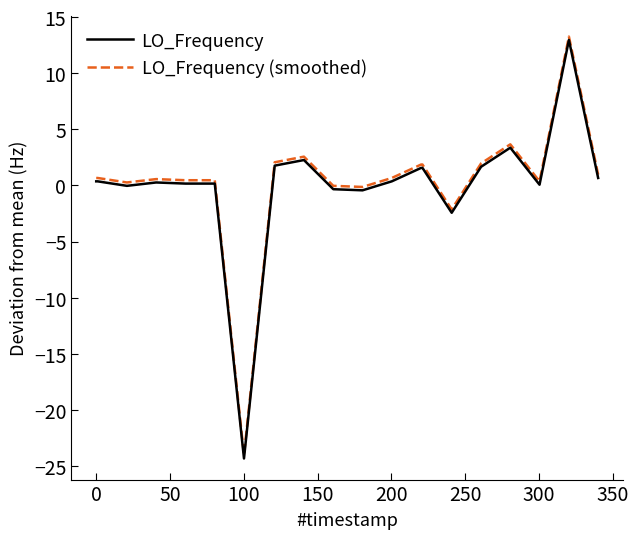

What is the minimum value for LO_Frequency?

-24.3